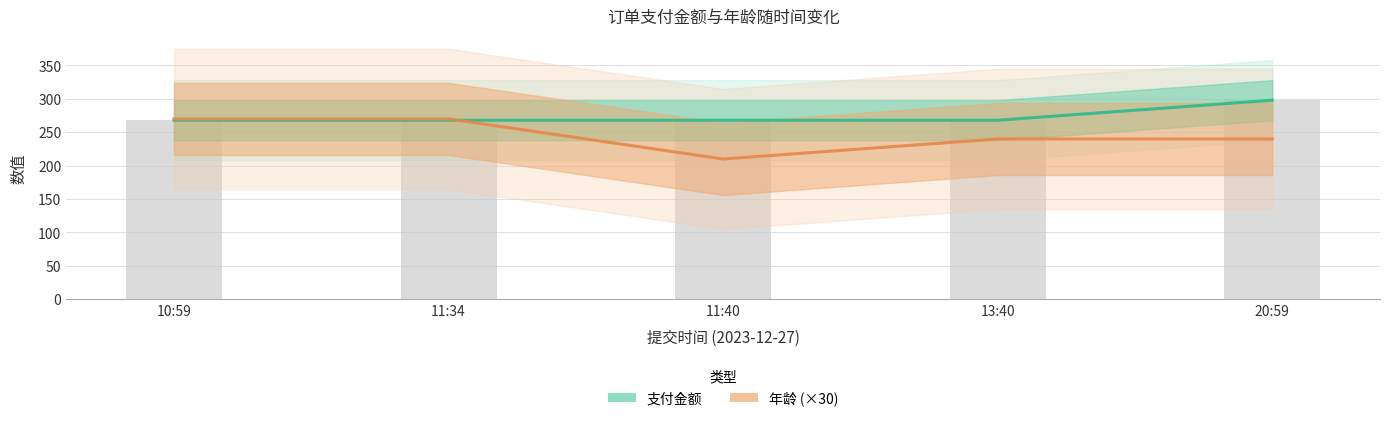

What is the difference between the maximum and minimum values in the 年龄 (×30) series?

60